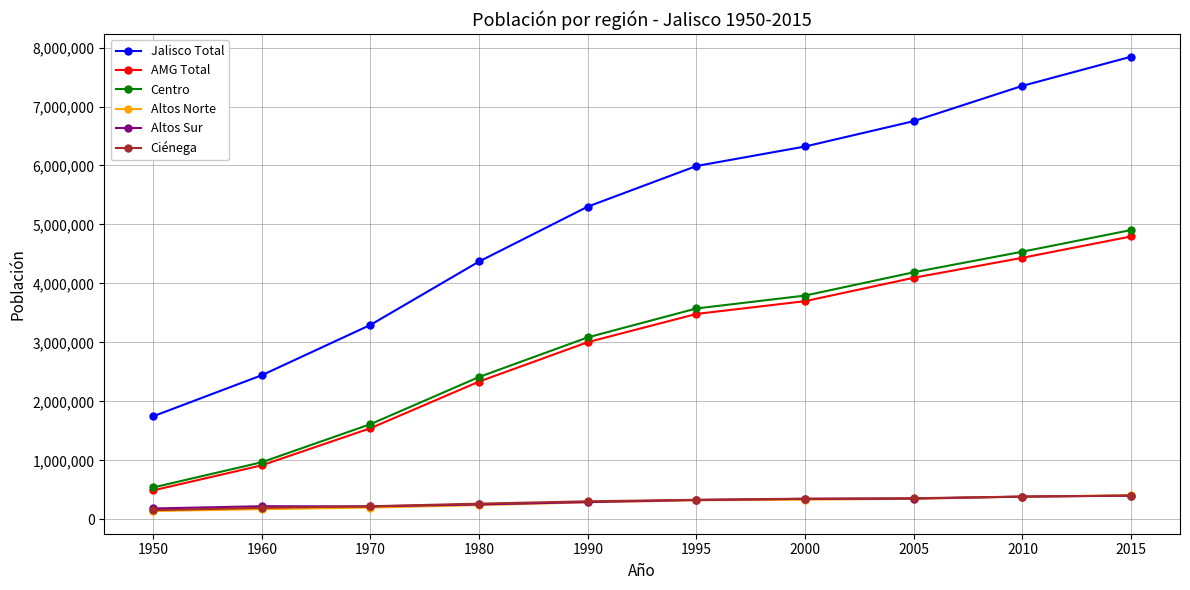

What are all the series names shown in the legend?

Jalisco Total, AMG Total, Centro, Altos Norte, Altos Sur, Ciénega